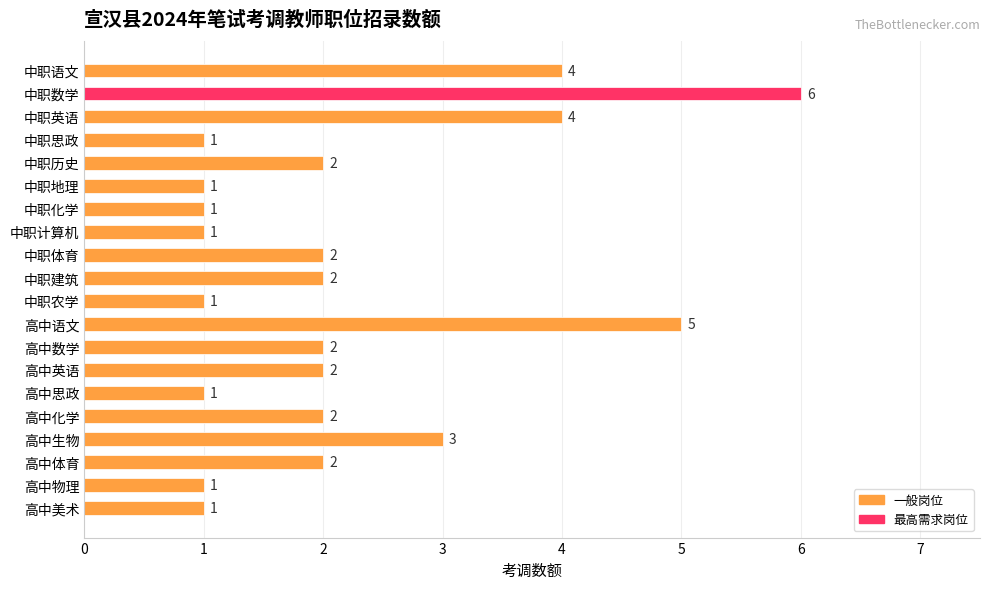

What is the difference between the maximum and minimum values?

5